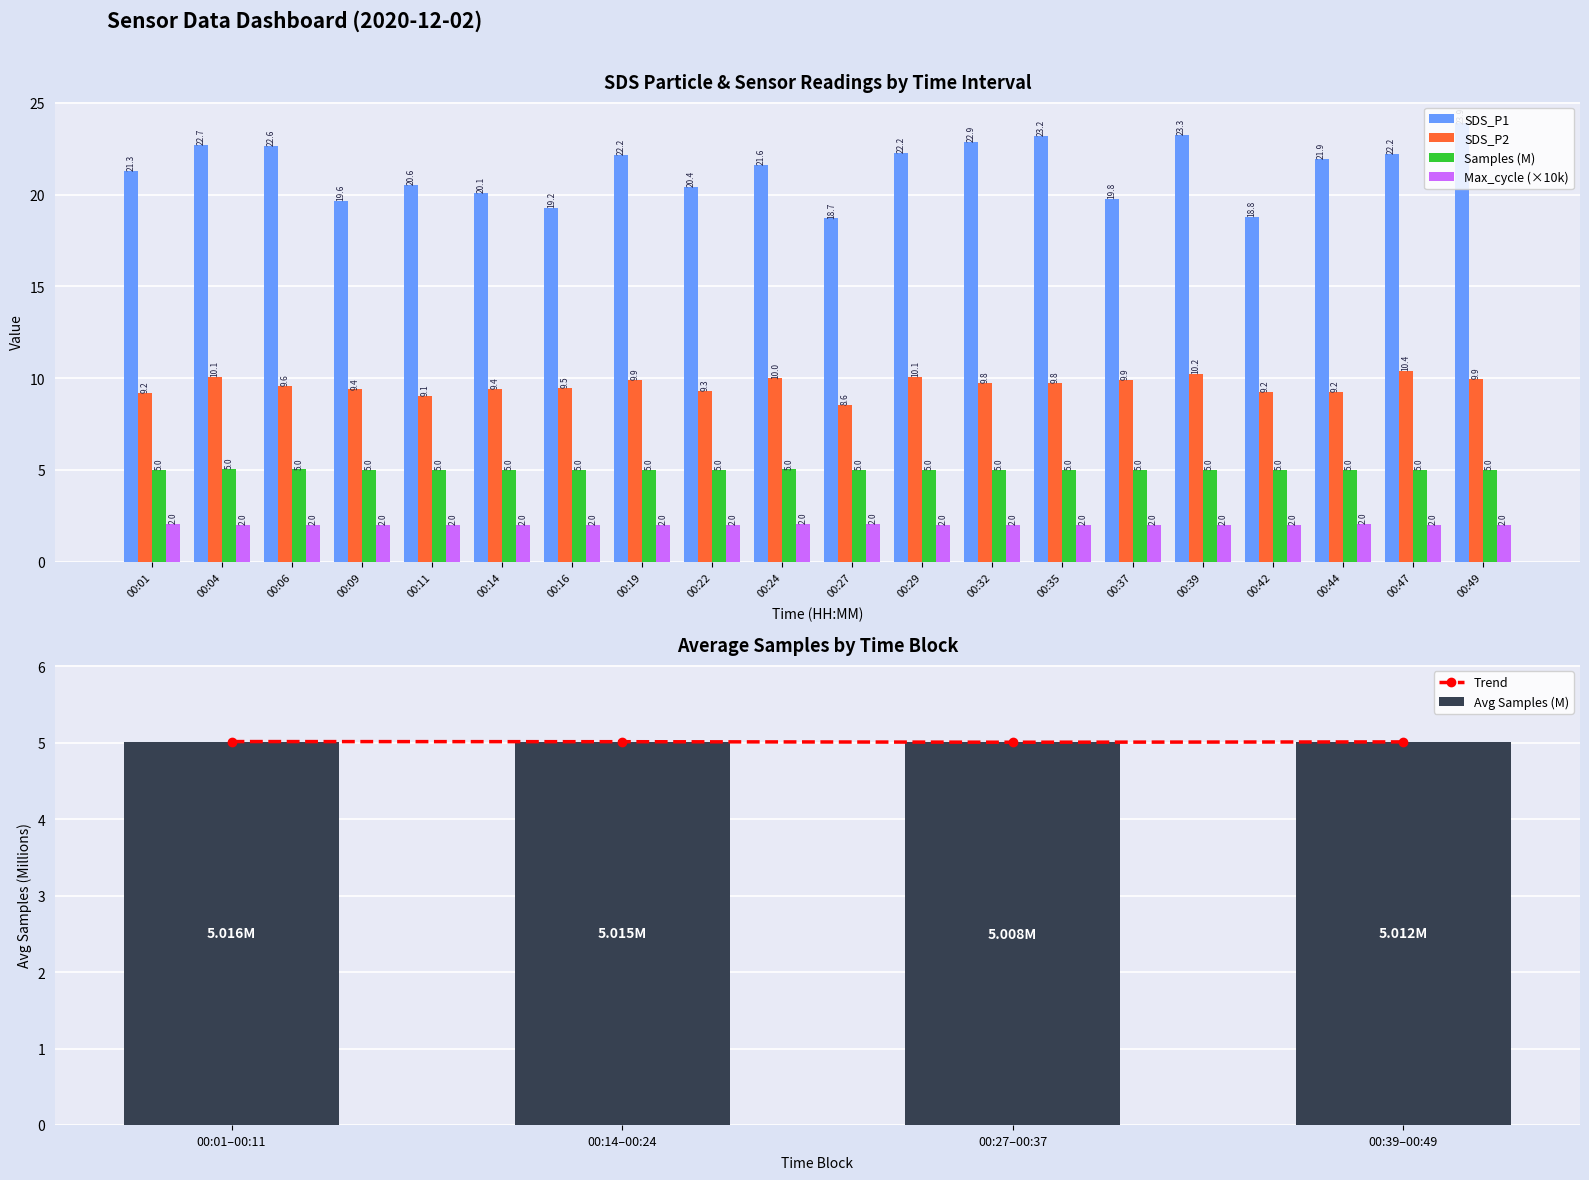

The SDS_P1 series shows 22.2 at 00:29. True or false?

True